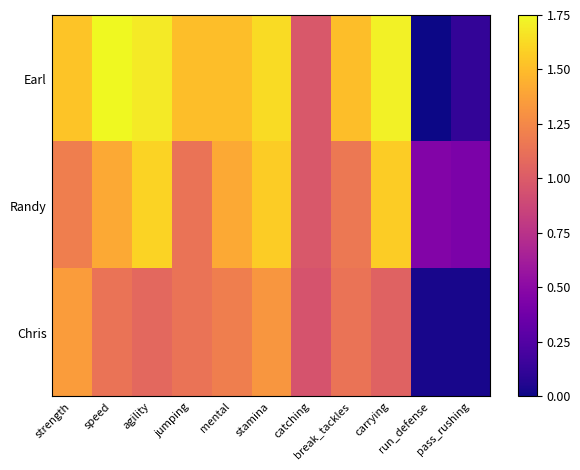

Reading left to right, extract all data points from this chart.

Earl: strength=1.5	speed=1.8	agility=1.7	jumping=1.5	mental=1.5	stamina=1.6	catching=1.0	break_tackles=1.5	carrying=1.7	run_defense=0.0	pass_rushing=0.1
Randy: strength=1.2	speed=1.4	agility=1.6	jumping=1.1	mental=1.4	stamina=1.6	catching=1.0	break_tackles=1.2	carrying=1.6	run_defense=0.5	pass_rushing=0.4
Chris: strength=1.4	speed=1.1	agility=1.1	jumping=1.1	mental=1.2	stamina=1.3	catching=1.0	break_tackles=1.1	carrying=1.0	run_defense=0.0	pass_rushing=0.0